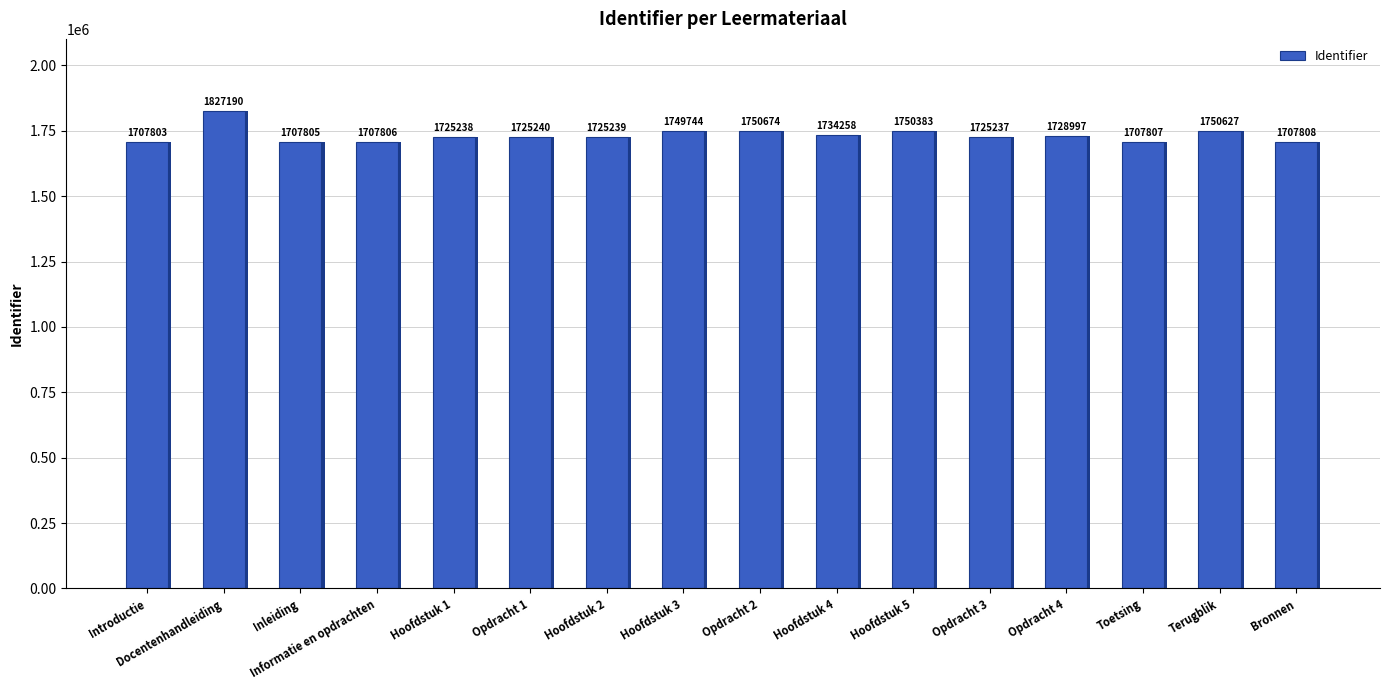

Is it true that the value at Hoofdstuk 4 is 1734258?

True